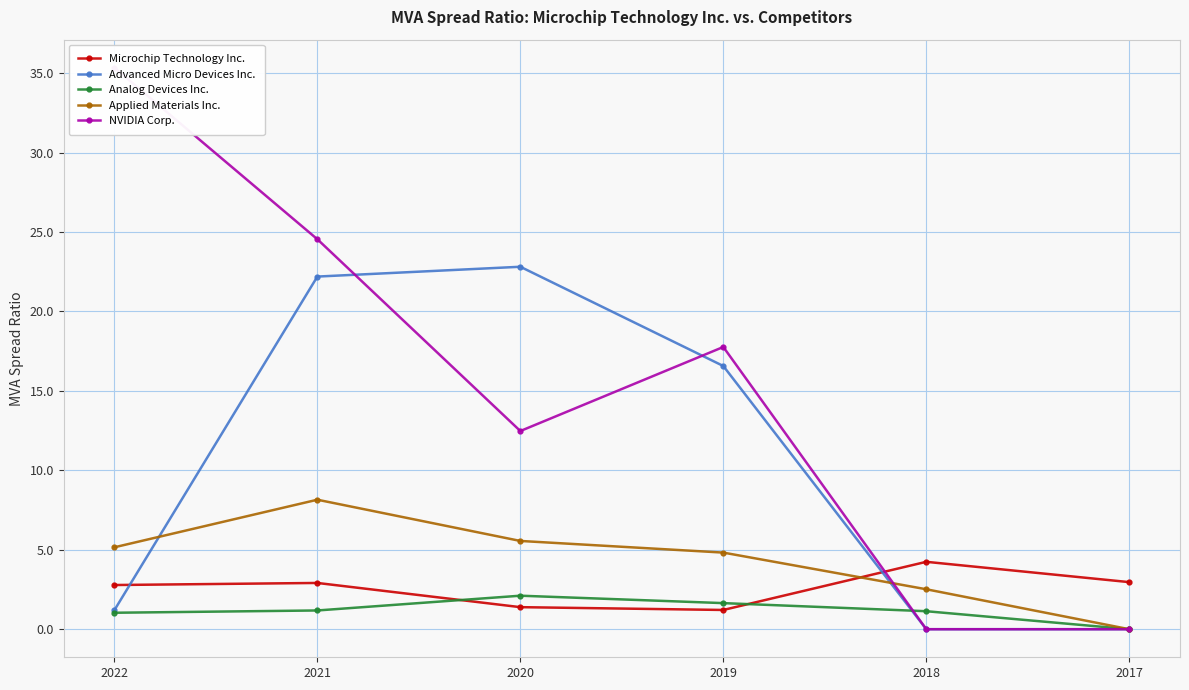

Which series has the largest total across all categories?

NVIDIA Corp.